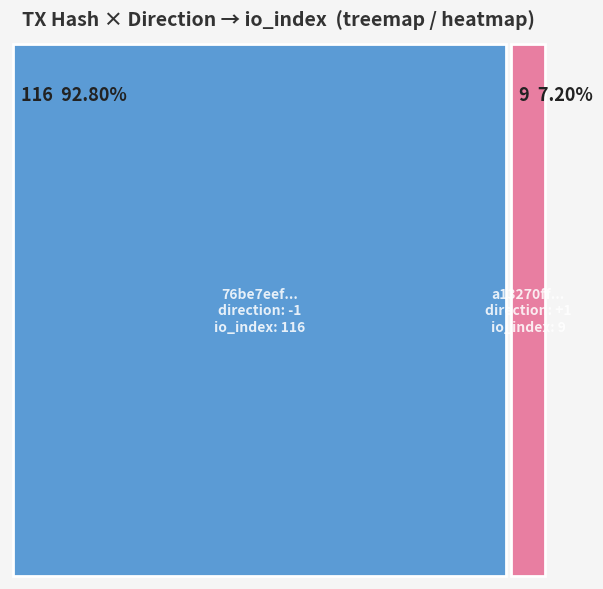

At which label is a13270ff... closest to 816375000?

io_index